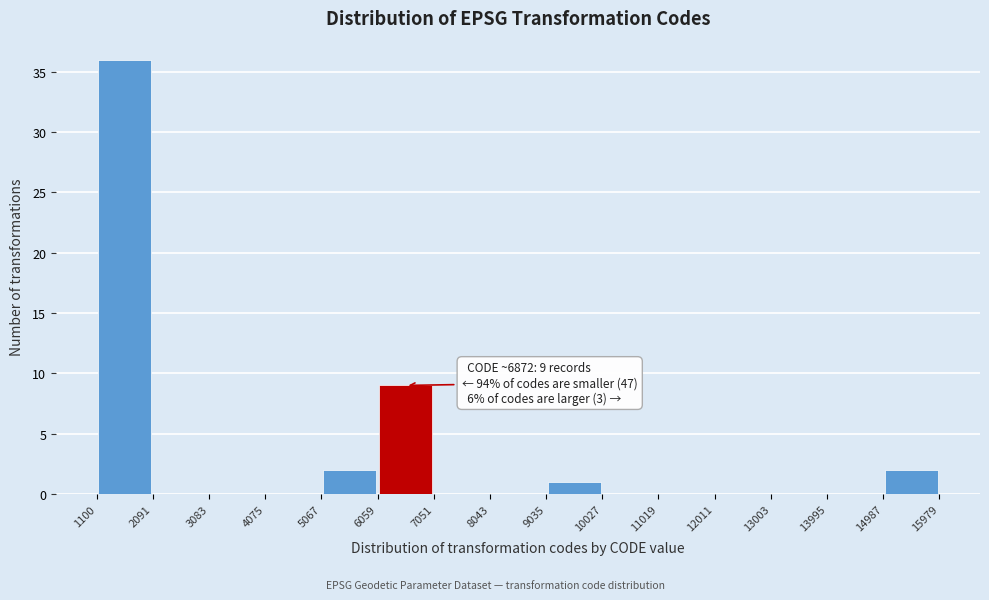

Over which range of the x-axis is the bar tallest?

1100 to 2091